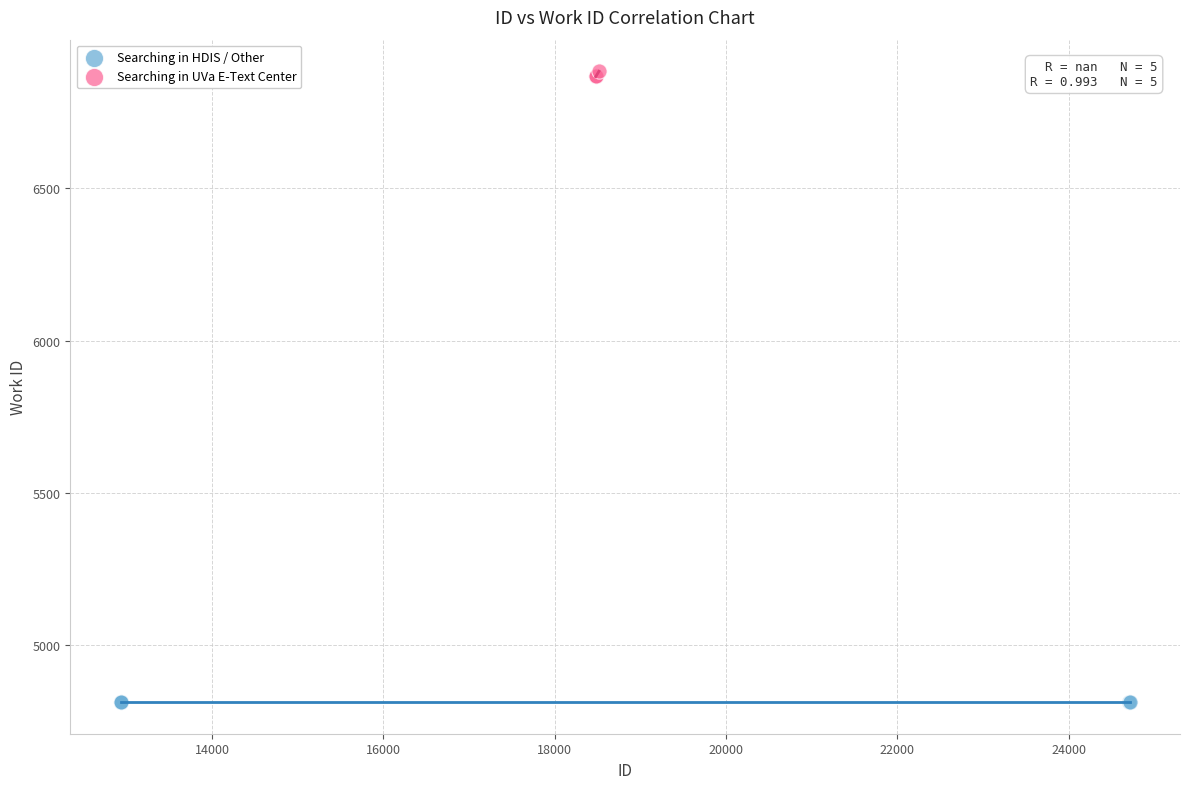

Which series reaches the minimum Y coordinate?

Searching in HDIS / Other